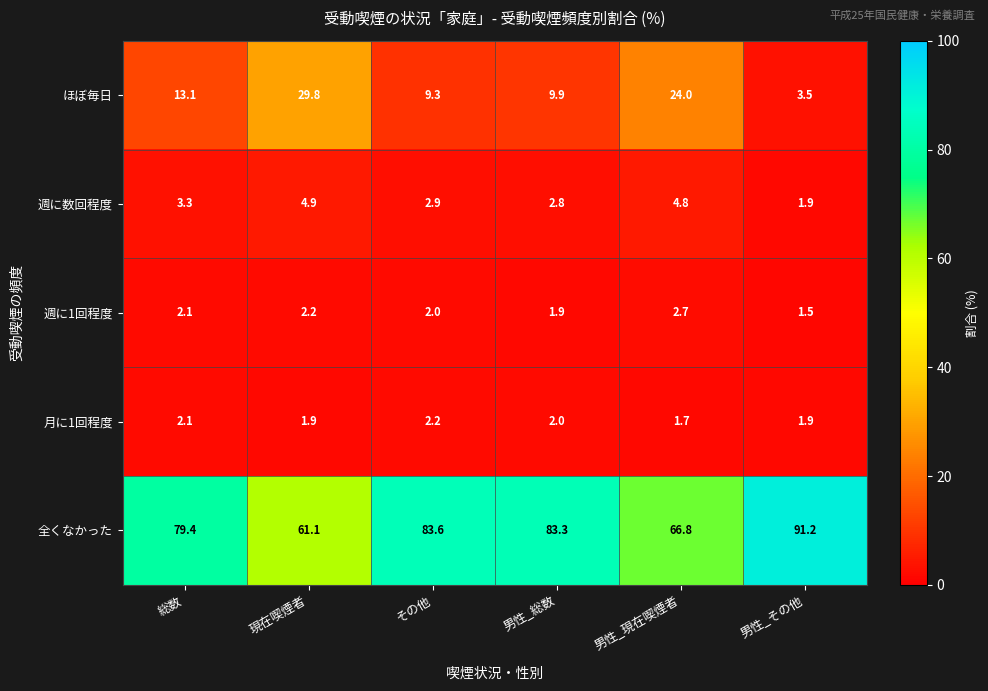

Reading left to right, list all the values displayed in this chart.

ほぼ毎日: 13.1	29.8	9.3	9.9	24.0	3.5
週に数回程度: 3.3	4.9	2.9	2.8	4.8	1.9
週に1回程度: 2.1	2.2	2.0	1.9	2.7	1.5
月に1回程度: 2.1	1.9	2.2	2.0	1.7	1.9
全くなかった: 79.4	61.1	83.6	83.3	66.8	91.2